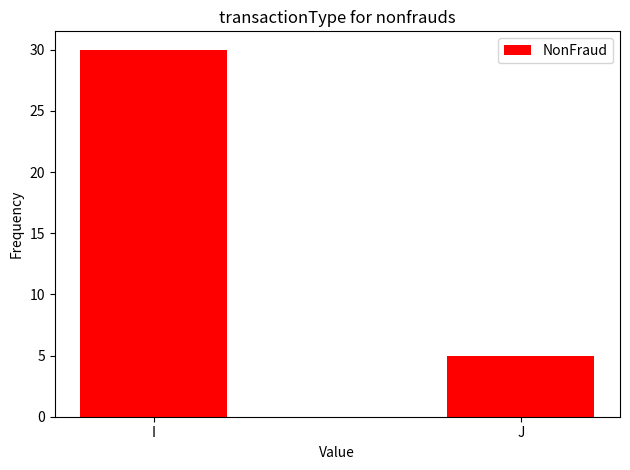

What is the difference between the maximum and minimum values?

25